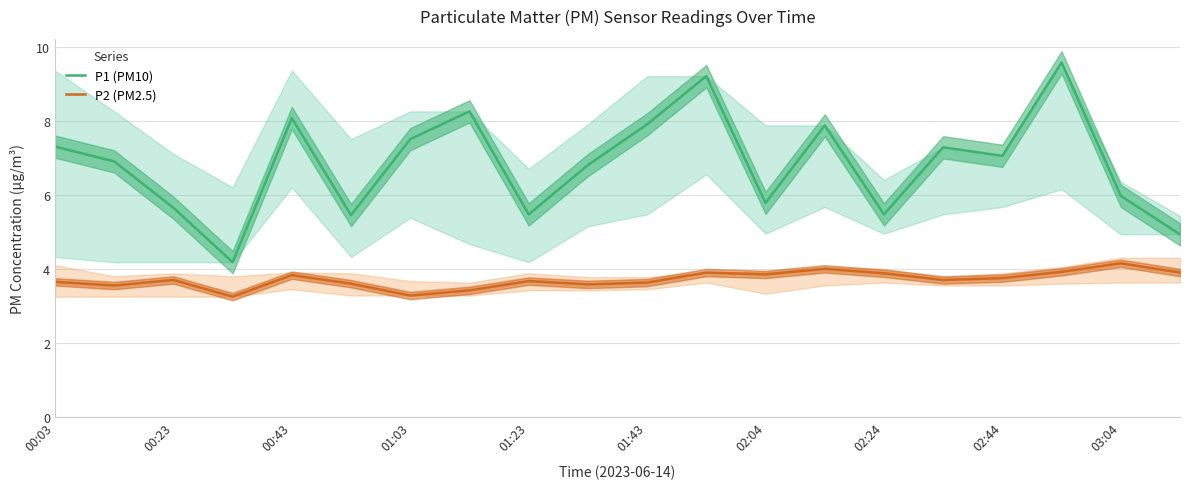

True or false: P2 (PM2.5) and P1 (PM10) cross at least once.

False